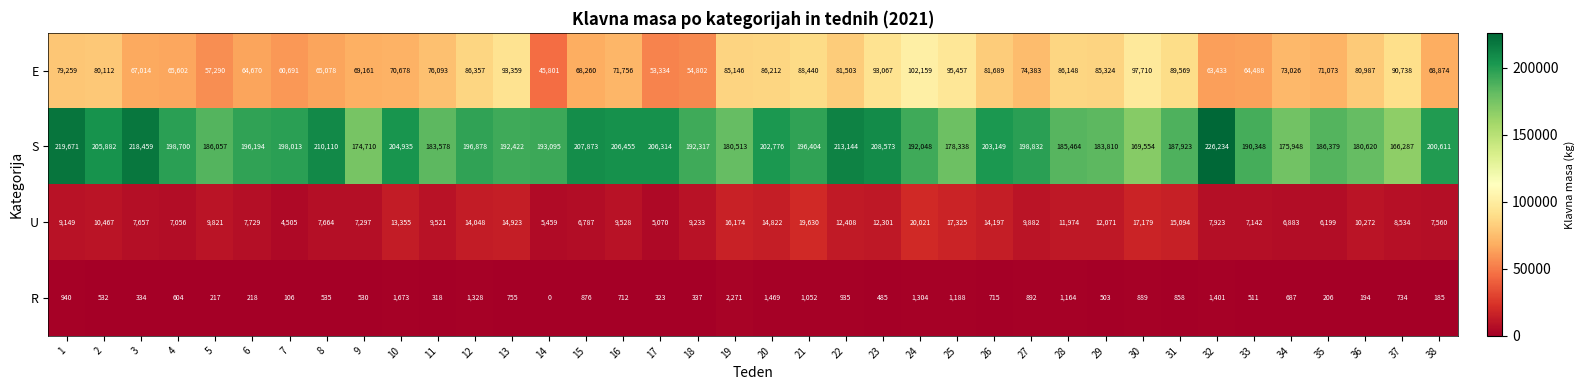

What value does the R series have at 11?

318